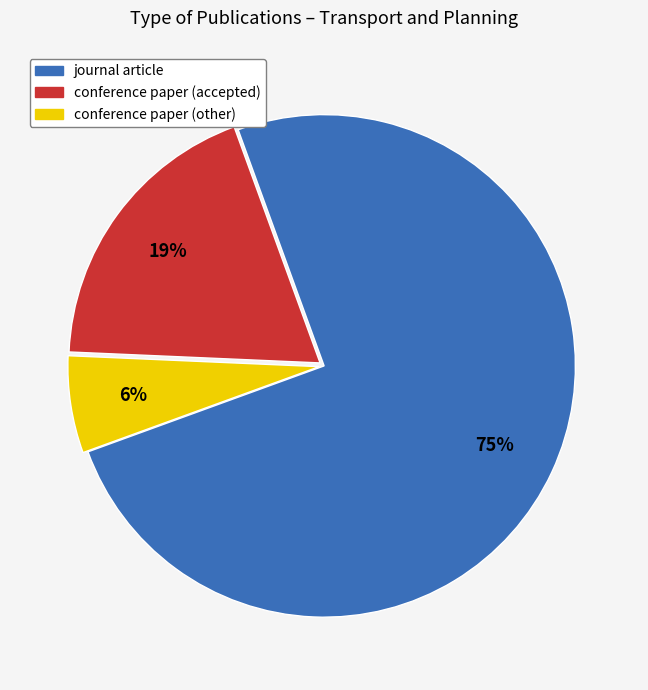

Is there any slice that represents more than half of the pie?

Yes